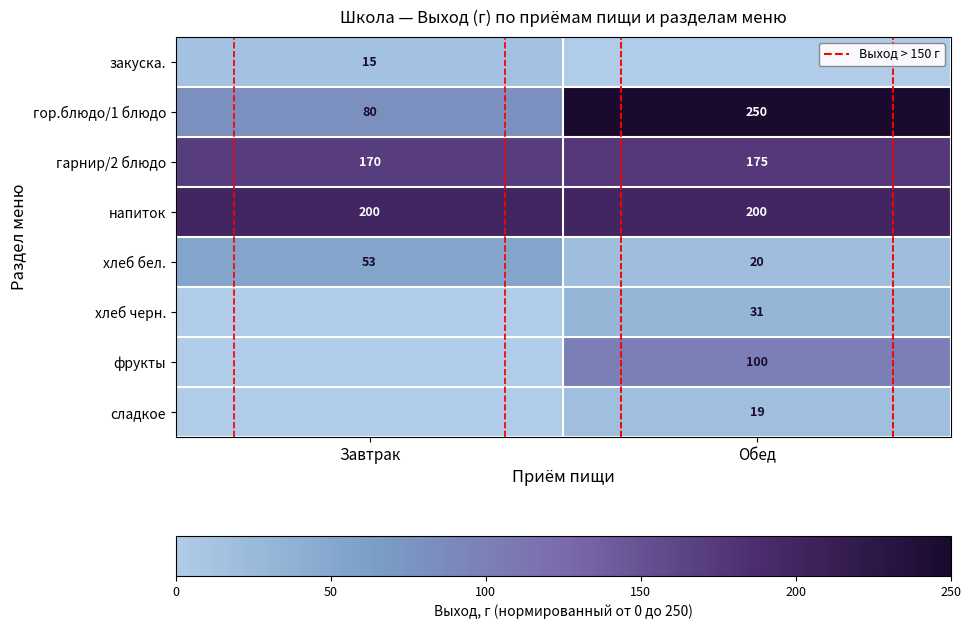

Read the гор.блюдо/1 блюдо value at Завтрак.

80